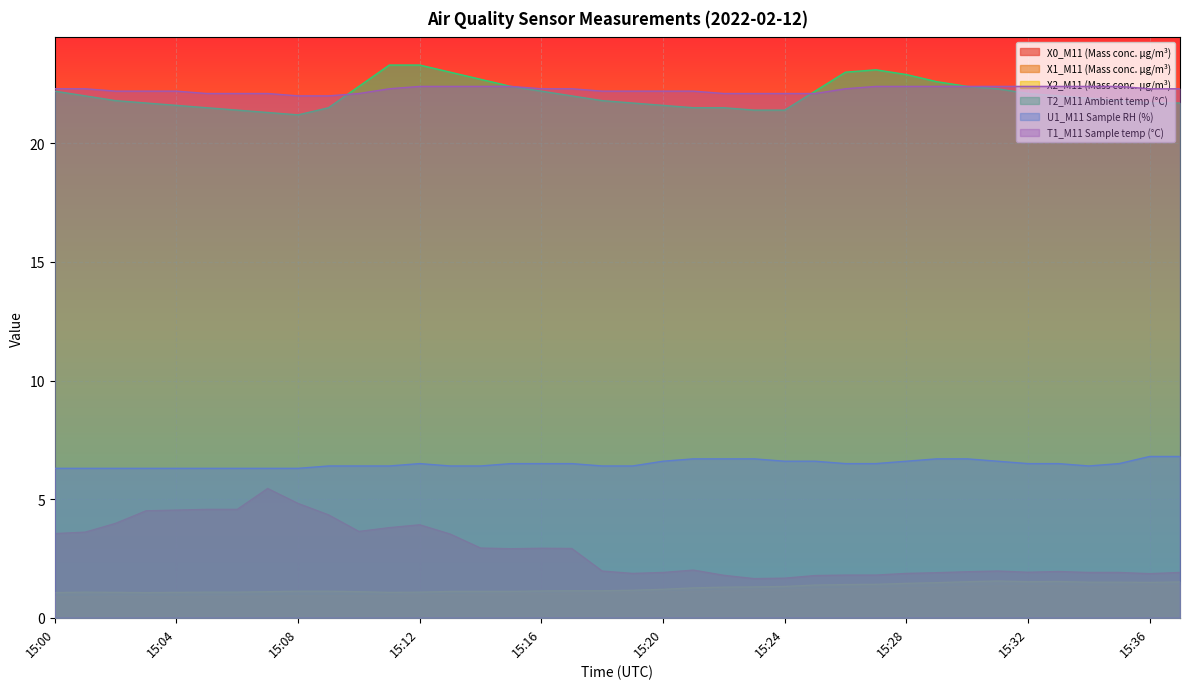

Which series has the largest range (max minus min)?

X0_M11 (Mass conc. μg/m³)